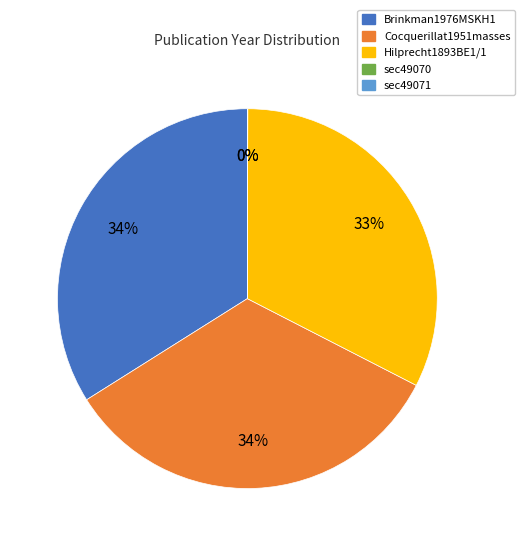

Between Cocquerillat1951masses and Hilprecht1893BE1/1, which is larger?

Cocquerillat1951masses